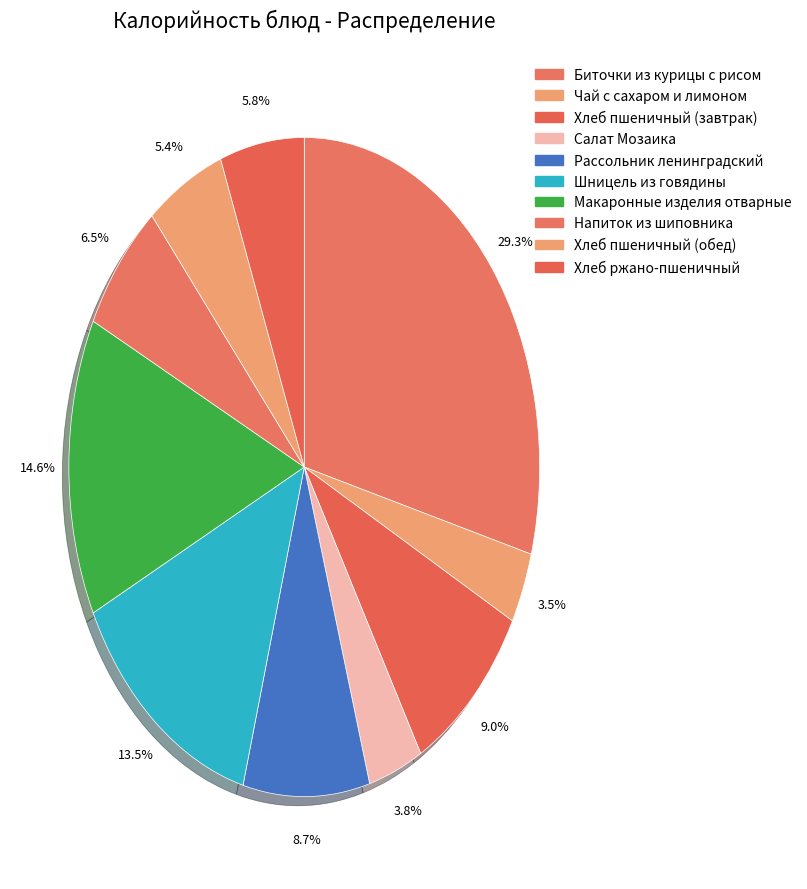

True or false: Хлеб пшеничный (обед) accounts for 1% of the total.

False